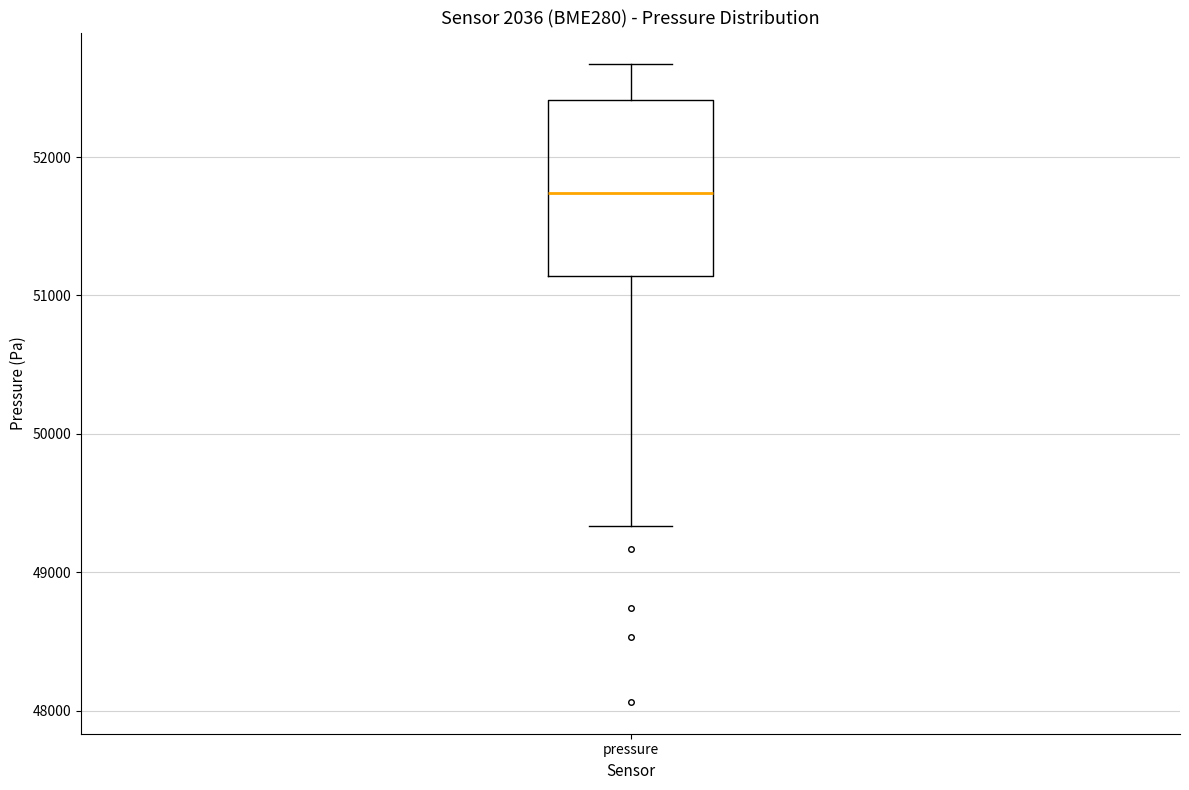

Read this box plot against the y-axis: the position of the median line, the range covered by the box, and the ends of both whiskers. The values are not printed on the chart, so give them approximately, as read against the axis.

median 51700, box 51100 to 52400, whiskers 49300 to 52700